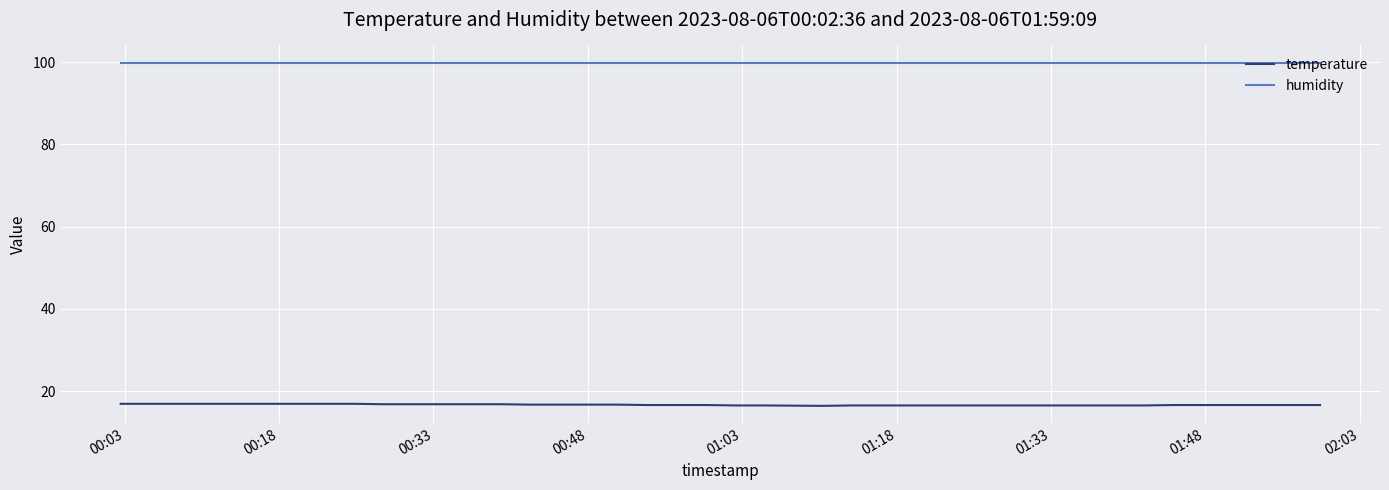

Which series has the largest total across all categories?

humidity